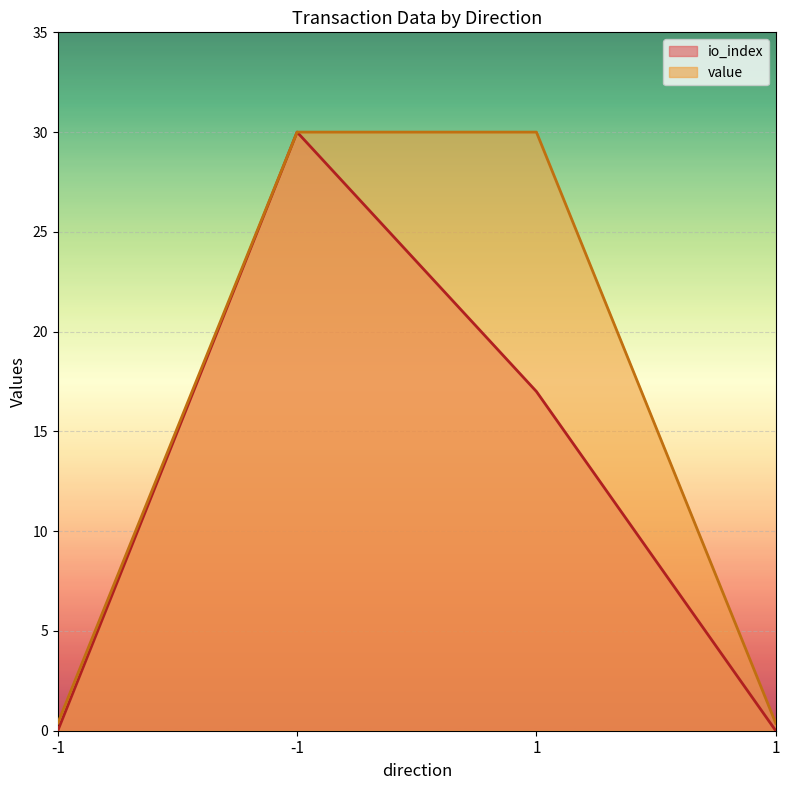

At which category is the sum across all series the highest?

-1